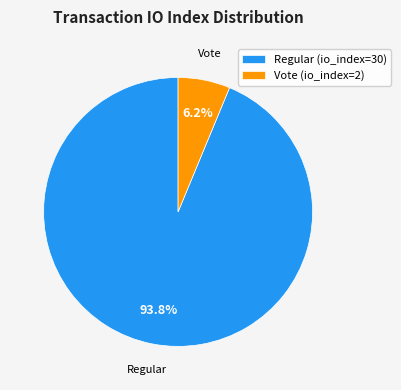

How many slices are in this pie chart?

2